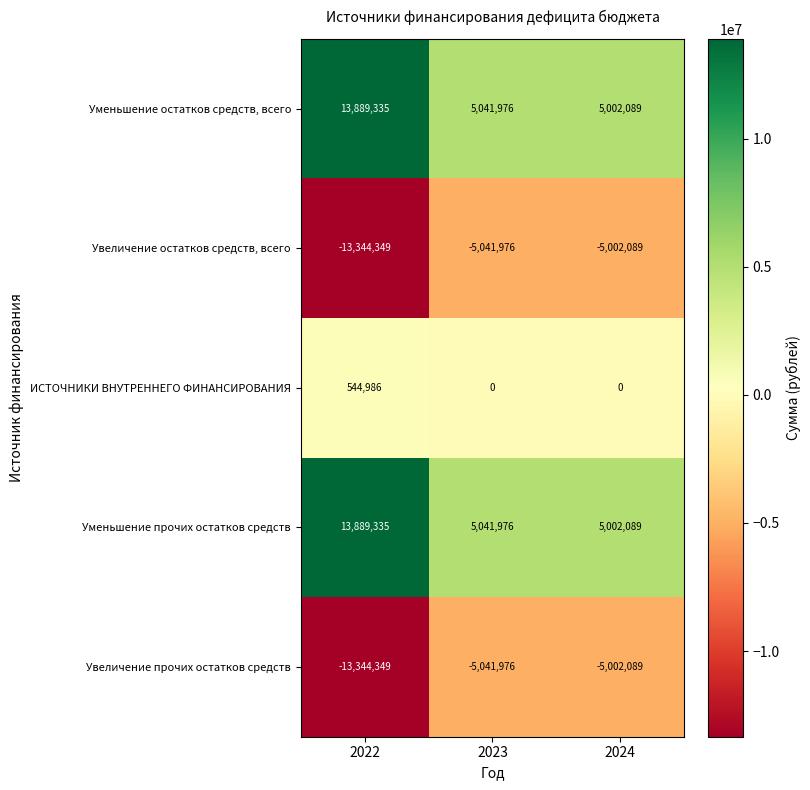

The Уменьшение остатков средств, всего series shows 5041976 at 2023. True or false?

True